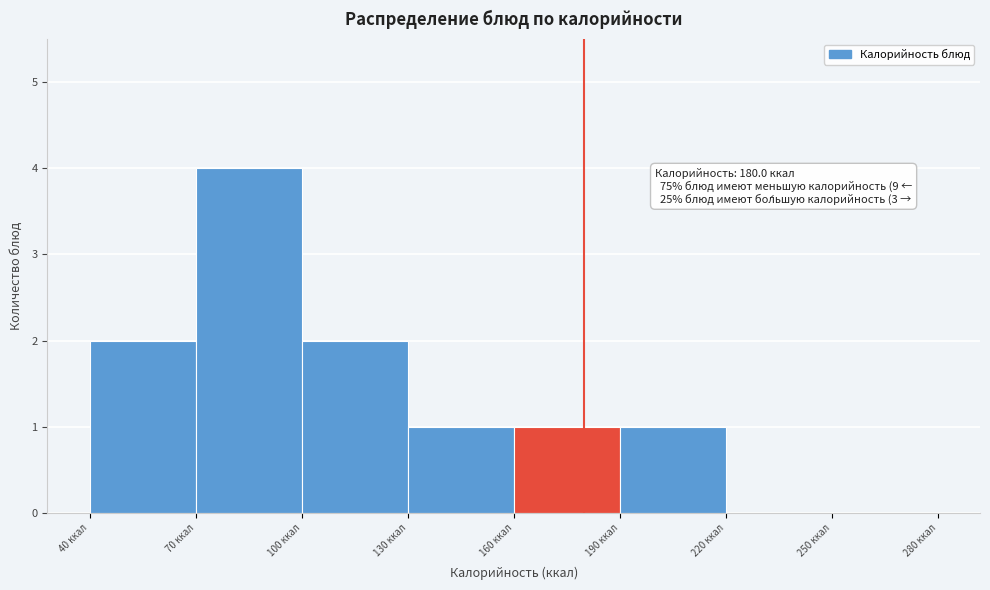

Which range on the x-axis has the tallest bar?

70 to 100